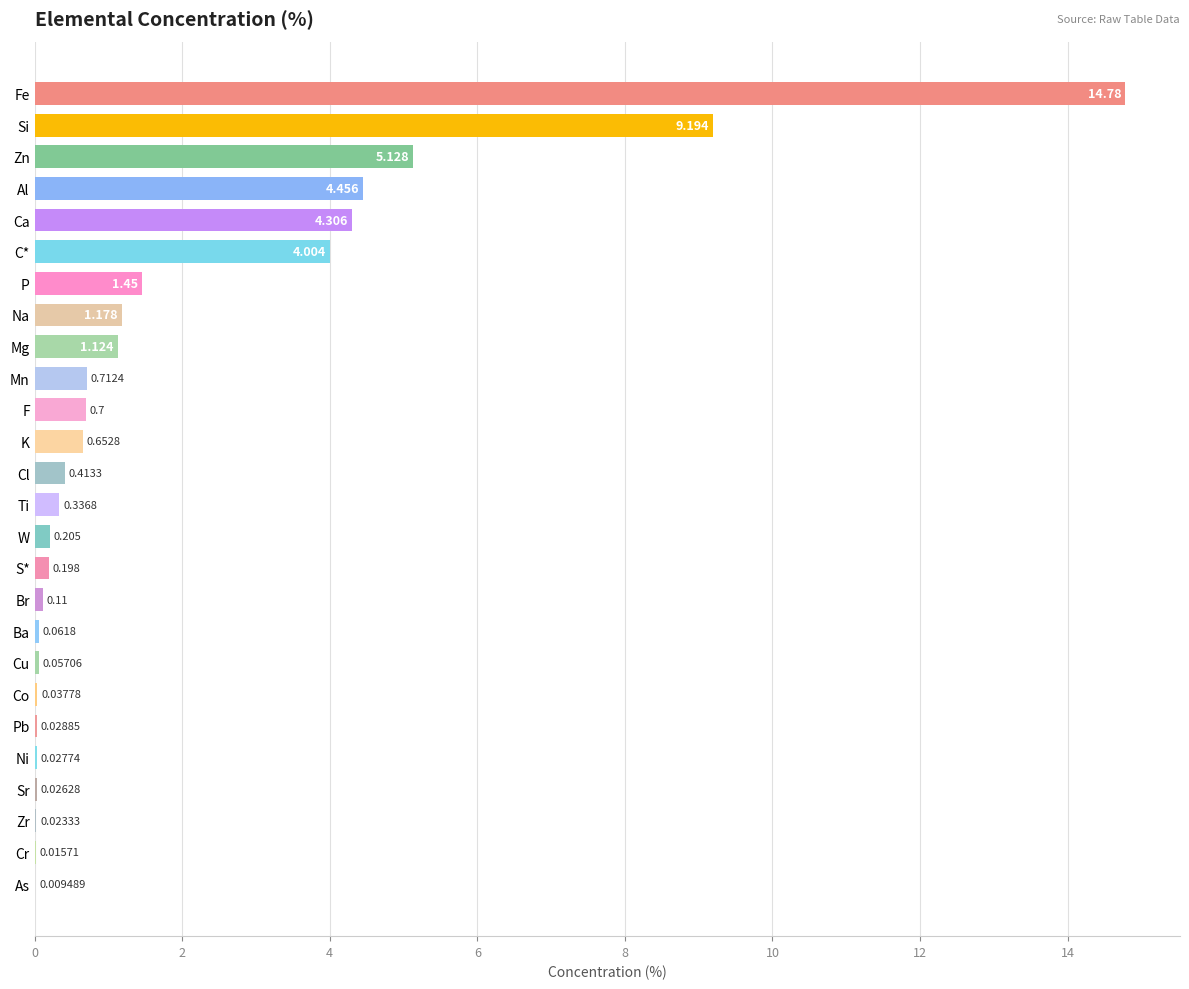

Which has a higher value, W or S*?

W